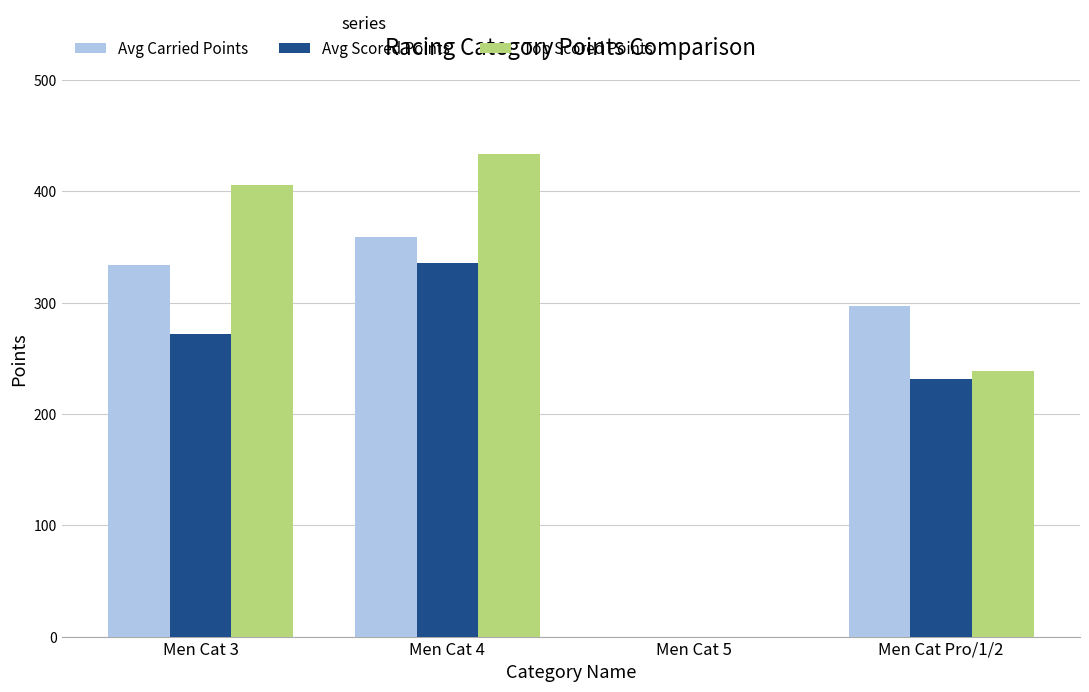

What are all the series names shown in the legend?

Avg Carried Points, Avg Scored Points, Top Scored Points